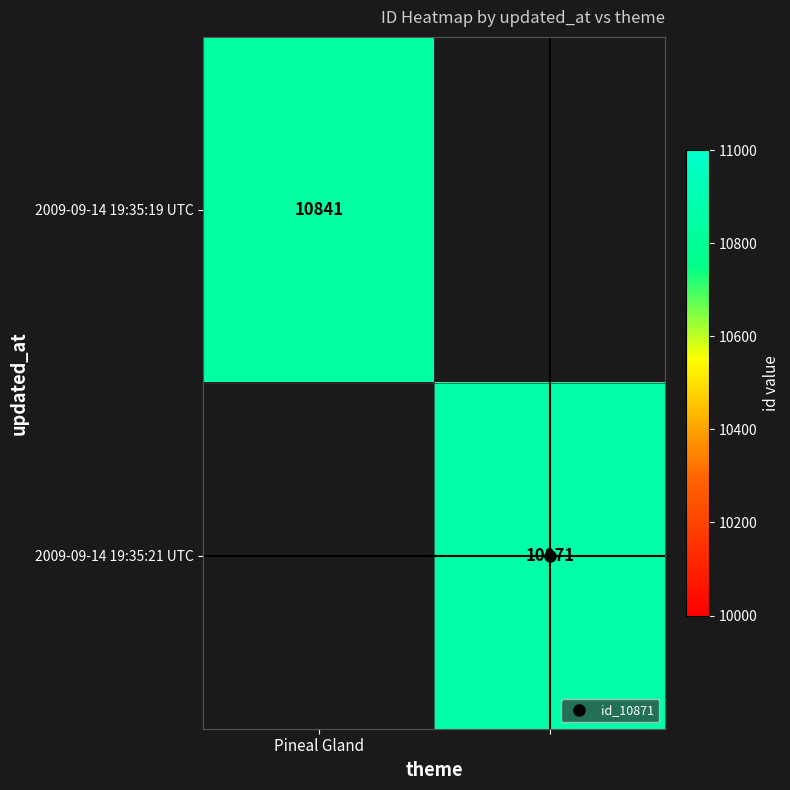

Between 1 and Pineal Gland, which is larger?

Pineal Gland